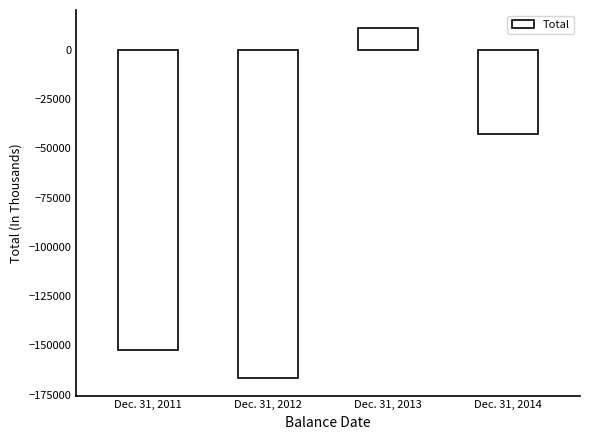

Read the value at Dec. 31, 2012.

-166609